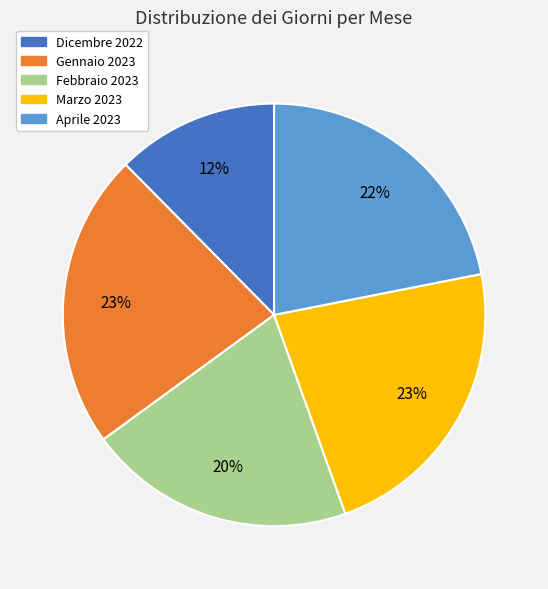

To the nearest percent, what portion does Gennaio 2023 represent?

23%